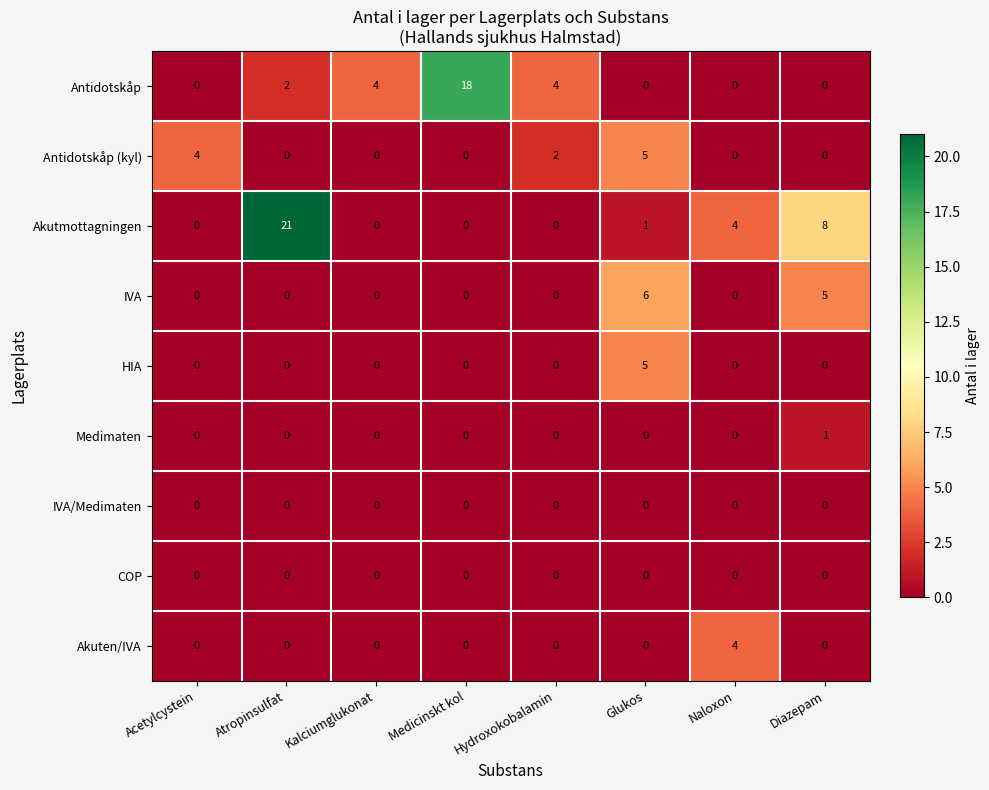

Count the number of categories in the chart.

8